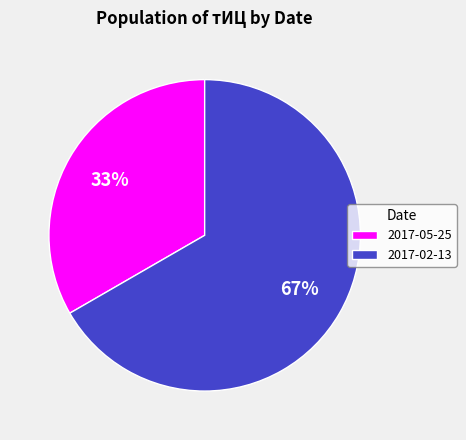

Is it true that 2017-05-25 is 47% of the pie?

False